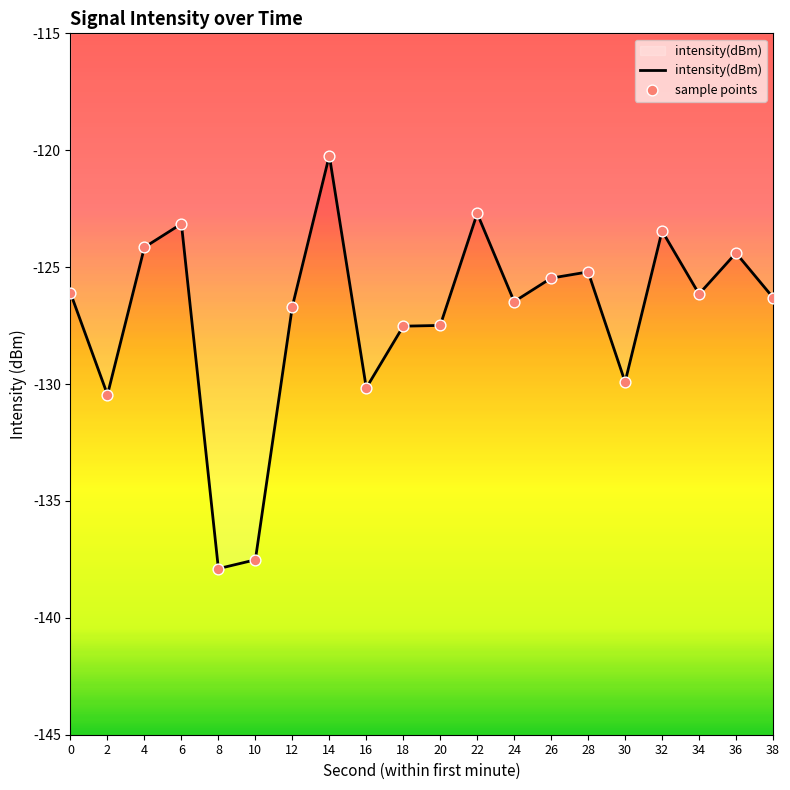

Which has a higher value, 6 or 10?

6